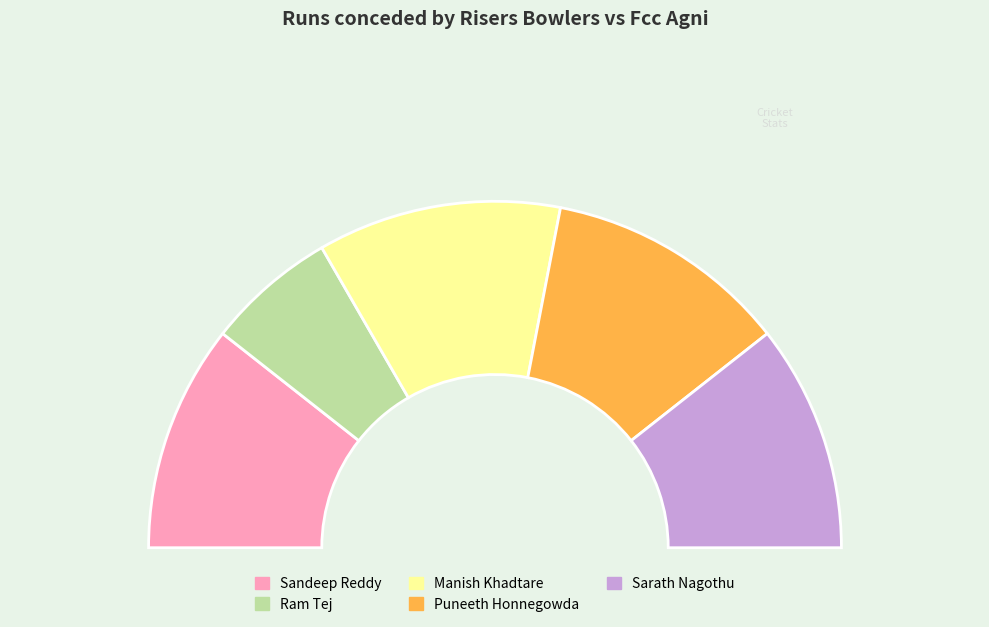

What is the total percentage of Ram Tej and Manish Khadtare?

34.8%